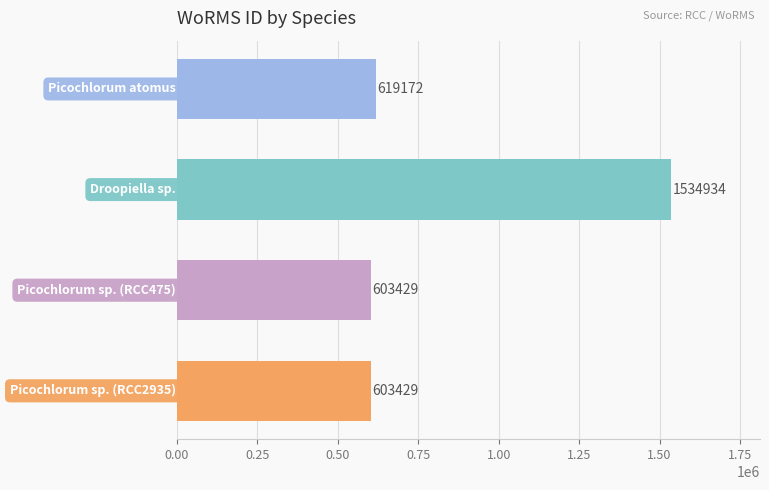

How many data points does each series have?

4